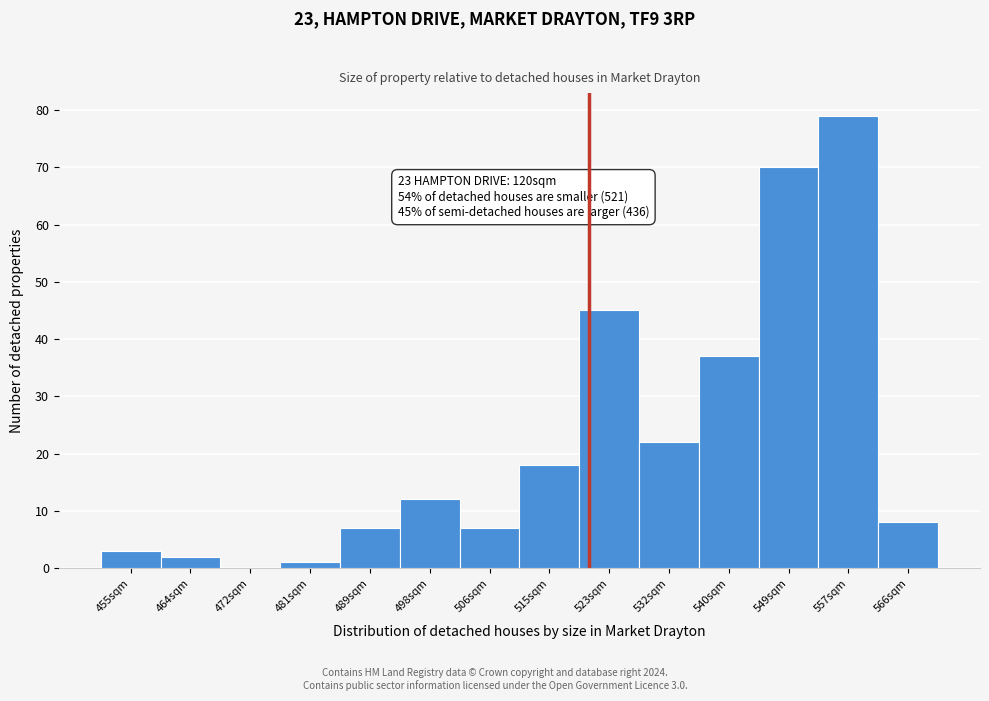

Which range on the x-axis has the tallest bar?

554 to 562